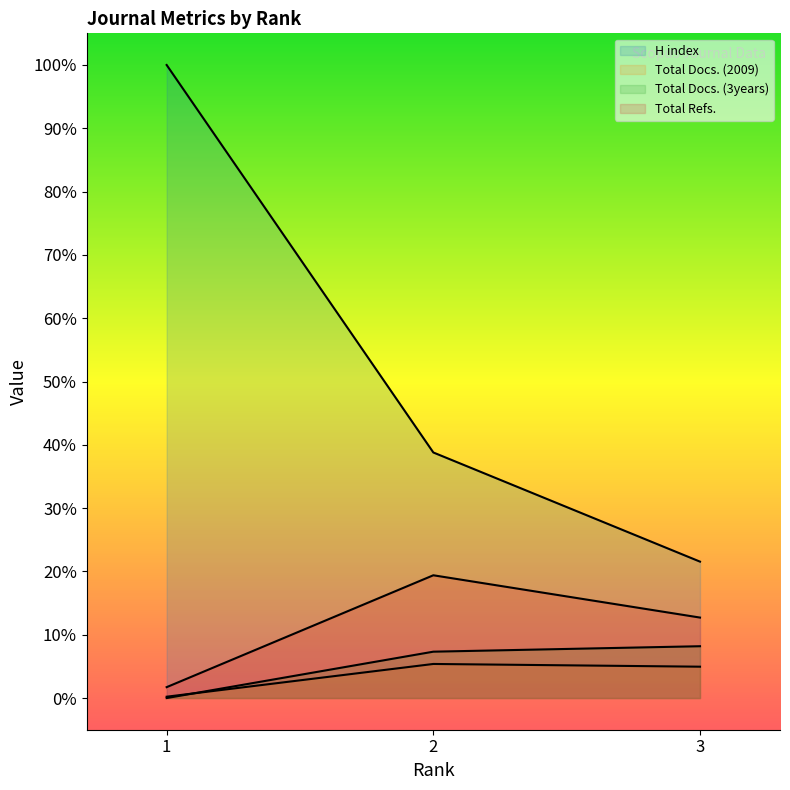

How many values in the Total Docs. (3years) series exceed 7?

2